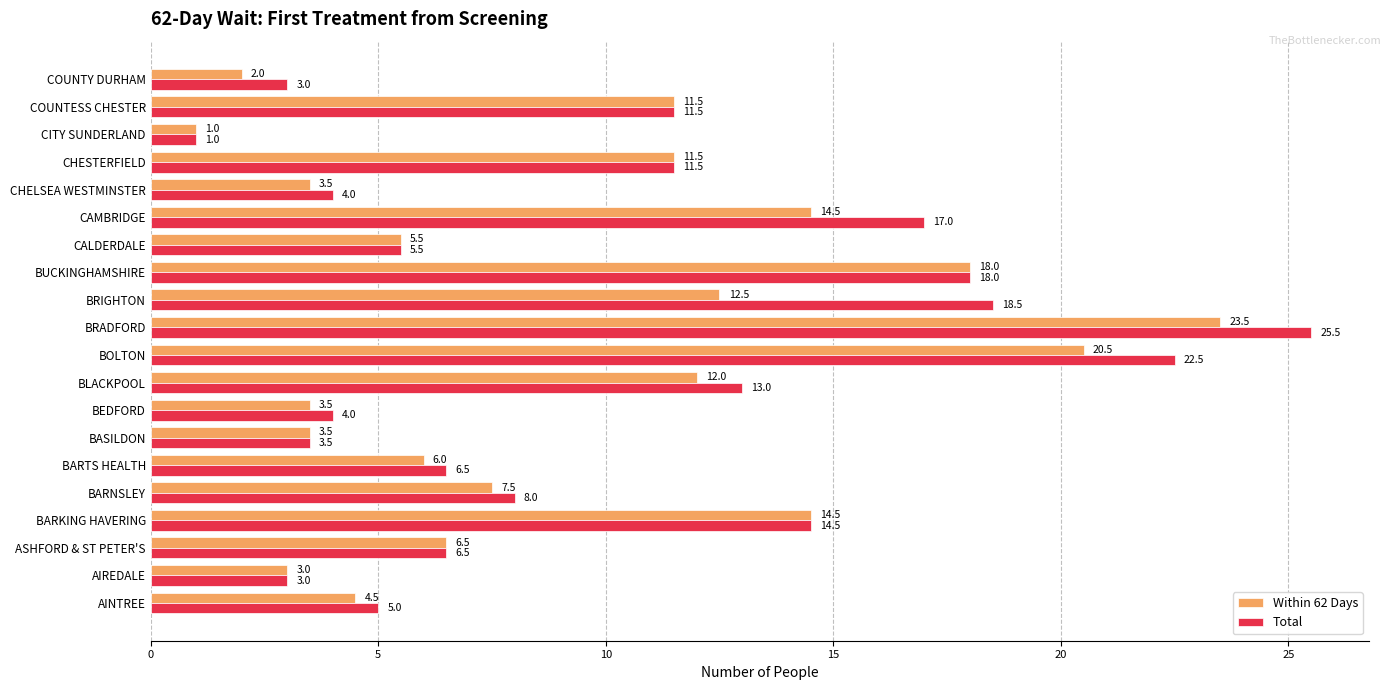

What is the difference between the highest and lowest values at BLACKPOOL?

1.0